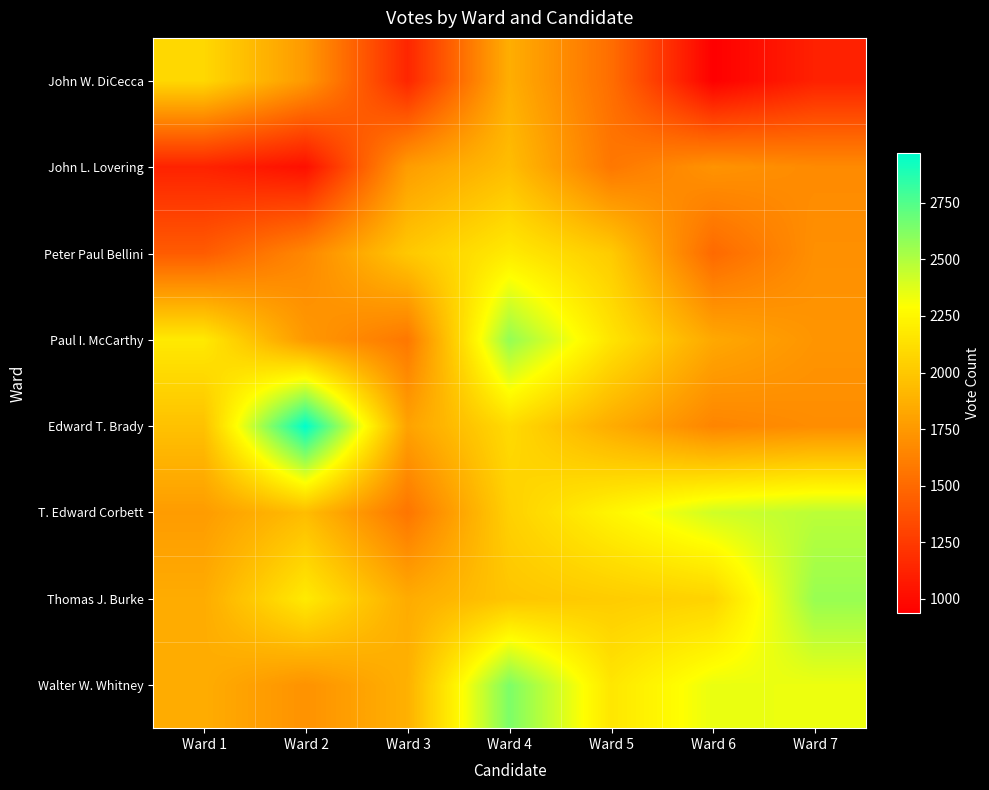

Reading left to right, transcribe all the data shown in this chart.

Walter W. Whitney: Ward 1=1856	Ward 2=1715	Ward 3=1877	Ward 4=2636	Ward 5=2163	Ward 6=2348	Ward 7=2339
Thomas J. Burke: Ward 1=1852	Ward 2=2185	Ward 3=1850	Ward 4=1987	Ward 5=2023	Ward 6=2064	Ward 7=2565
T. Edward Corbett: Ward 1=1768	Ward 2=1941	Ward 3=1563	Ward 4=2047	Ward 5=2241	Ward 6=2419	Ward 7=2471
Edward T. Brady: Ward 1=1966	Ward 2=2970	Ward 3=1801	Ward 4=2102	Ward 5=1853	Ward 6=1647	Ward 7=1687
Paul I. McCarthy: Ward 1=2180	Ward 2=1749	Ward 3=1576	Ward 4=2575	Ward 5=2153	Ward 6=1832	Ward 7=1729
Peter Paul Bellini: Ward 1=1426	Ward 2=1661	Ward 3=2002	Ward 4=2187	Ward 5=2018	Ward 6=1501	Ward 7=1703
John L. Lovering: Ward 1=1123	Ward 2=1021	Ward 3=1773	Ward 4=1945	Ward 5=1574	Ward 6=1721	Ward 7=1675
John W. DiCecca: Ward 1=2087	Ward 2=1753	Ward 3=1139	Ward 4=1863	Ward 5=1523	Ward 6=937	Ward 7=1114